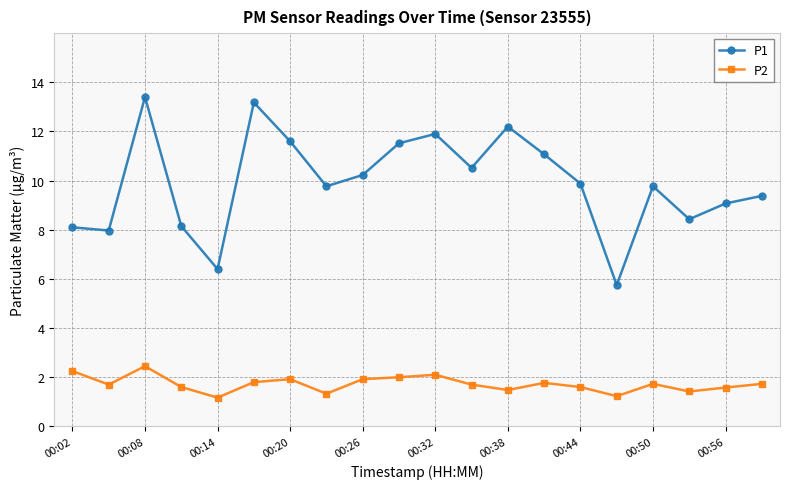

What is the value of the P2 point at the 13th from the left?

1.5